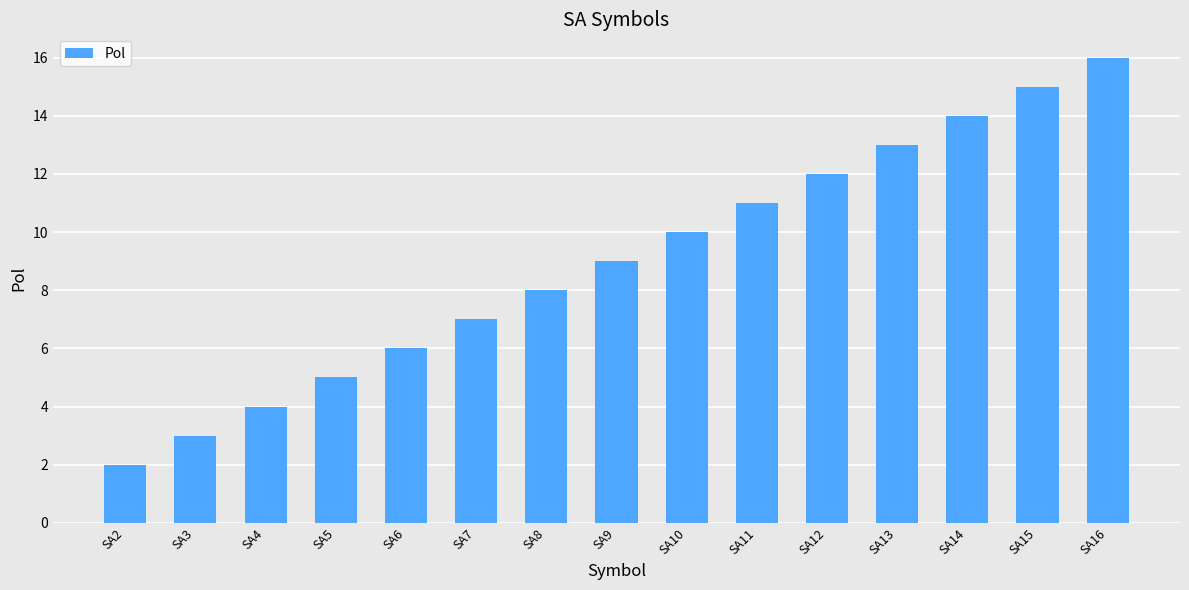

Does the chart contain stacked bars?

No